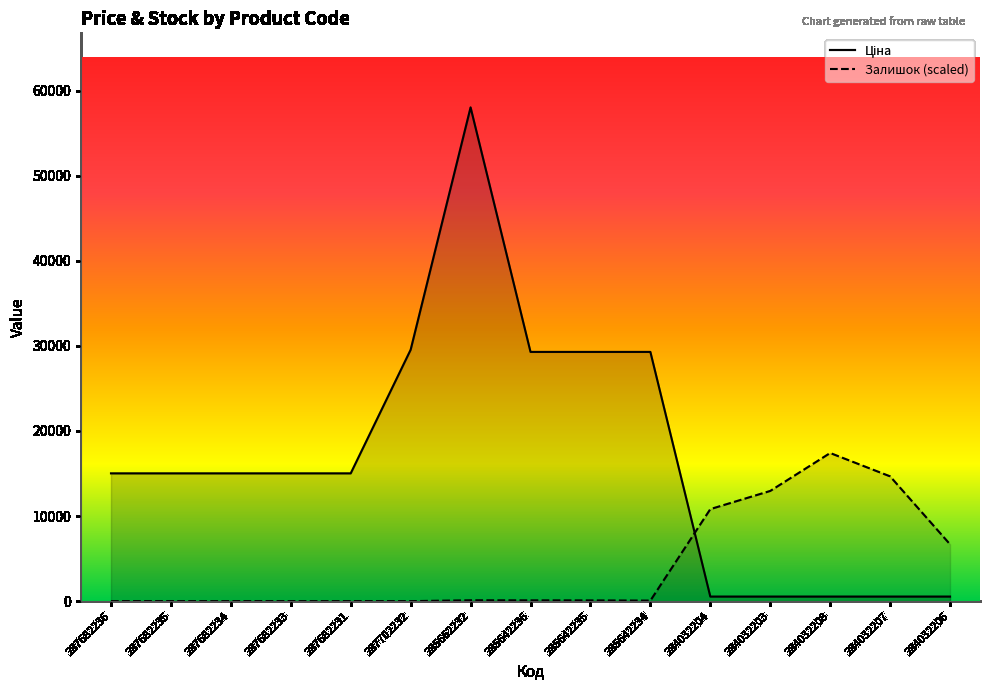

How many distinct data groups are displayed?

2